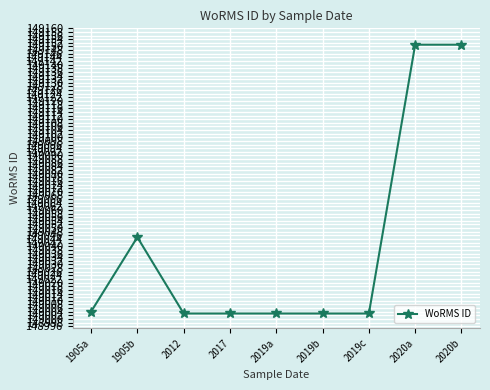

What is the sum of the values at 1905b and 2017?

298048